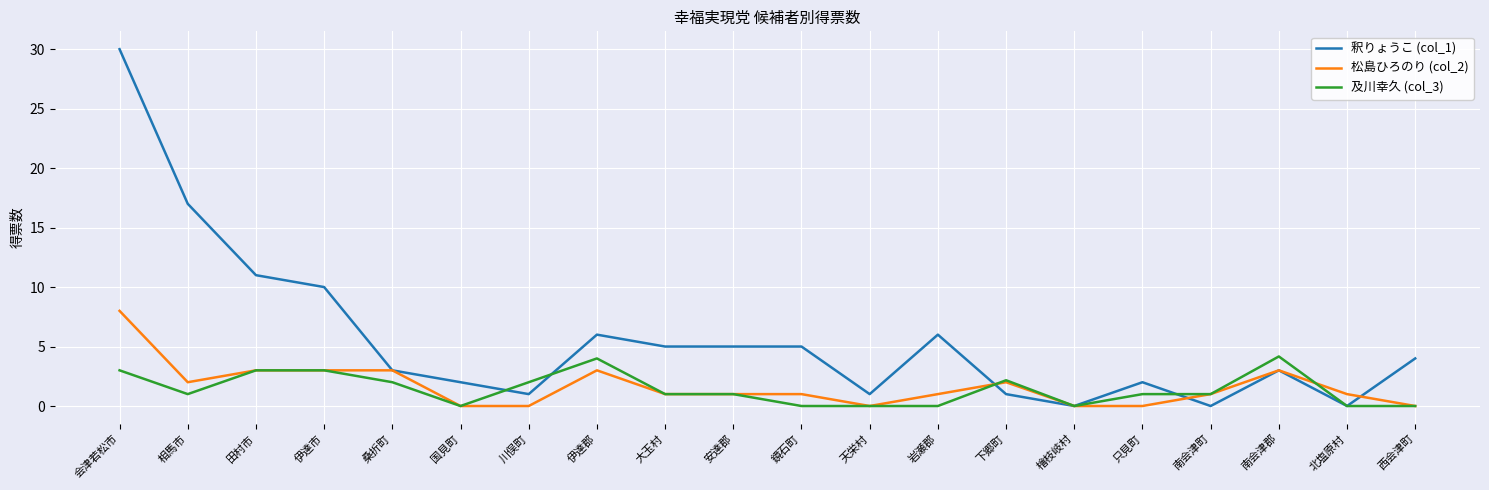

What position from the right is 大玉村?

12